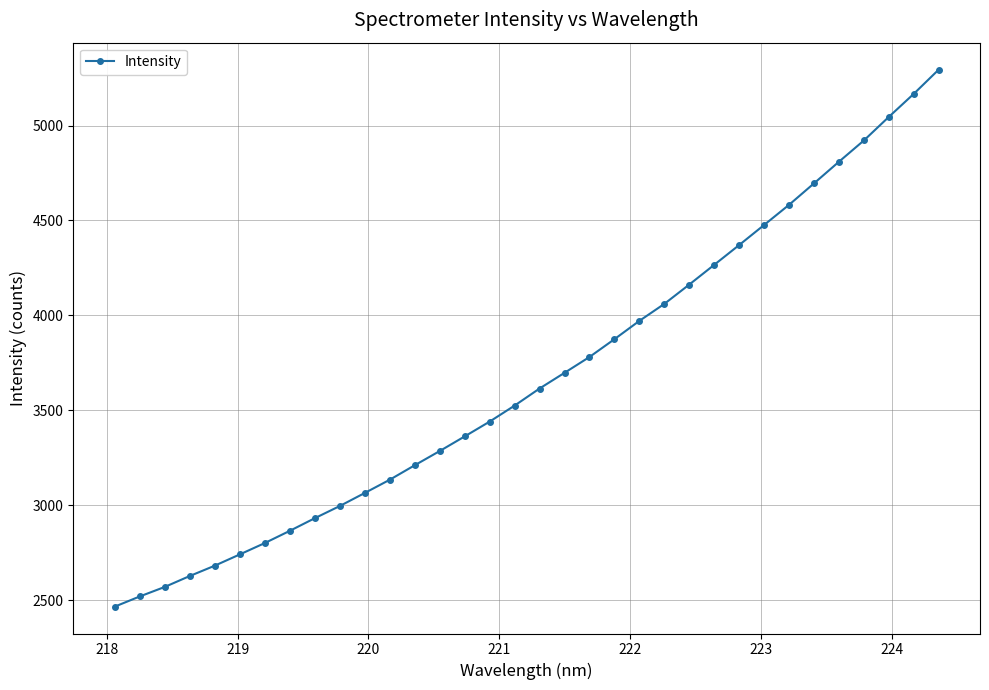

What is the greatest value displayed?

5295.5